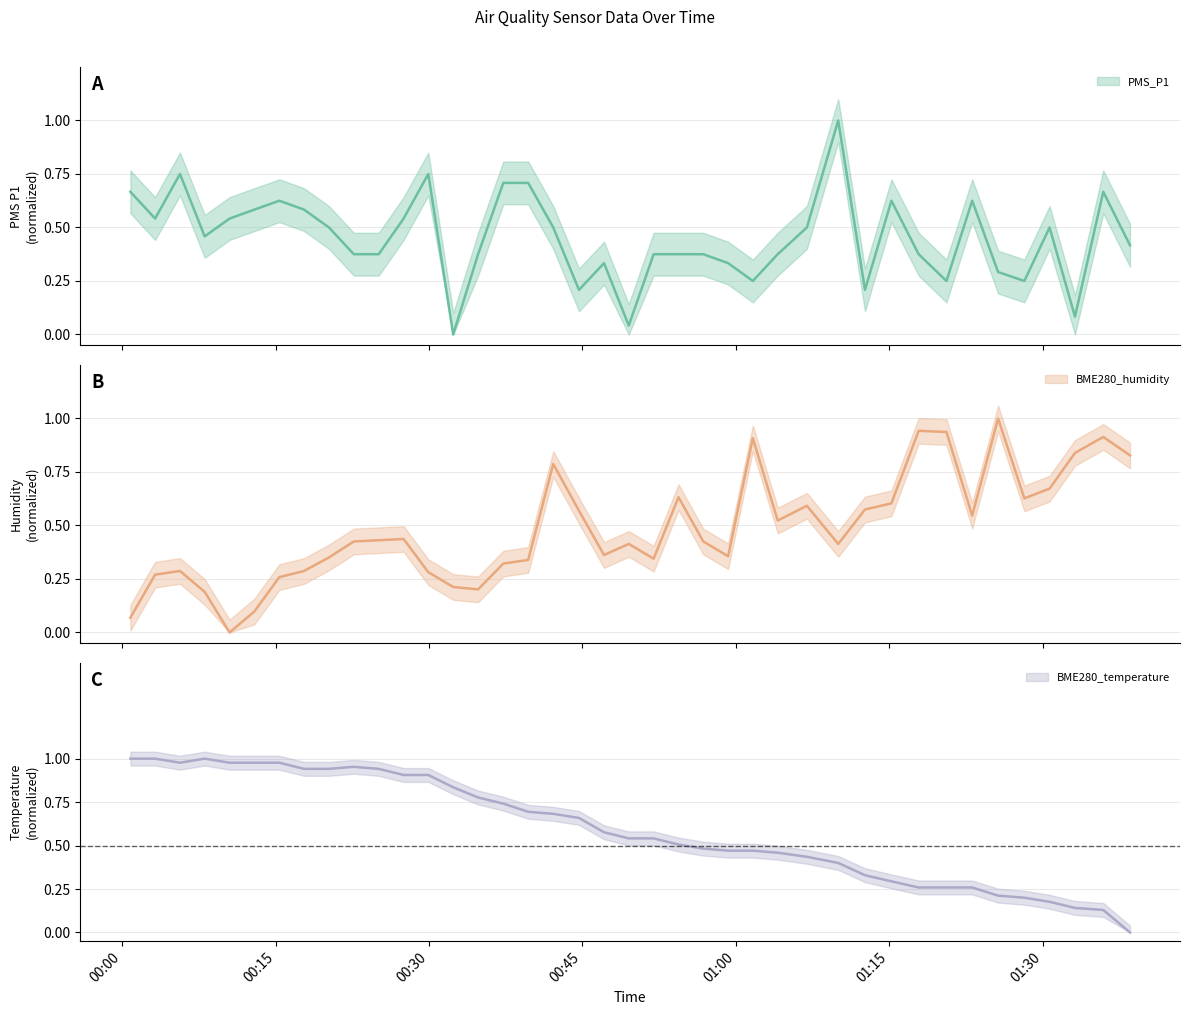

Where is the first local maximum for BME280_humidity?

2022/08/10 00:05:39